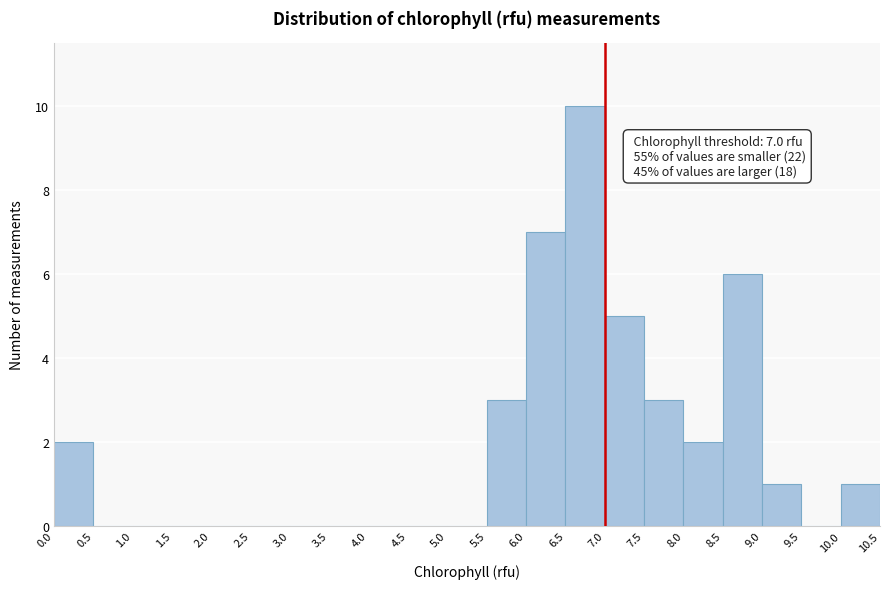

Over which range of the x-axis is the bar tallest?

6.5 to 7.0